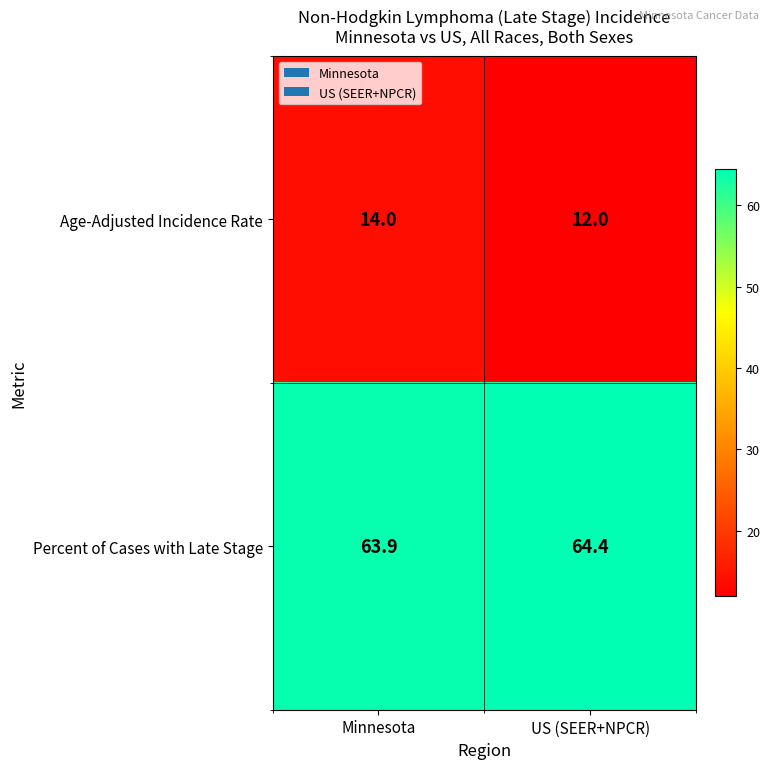

The value of Percent of Cases with Late Stage at Minnesota is 105.3. True or false?

False